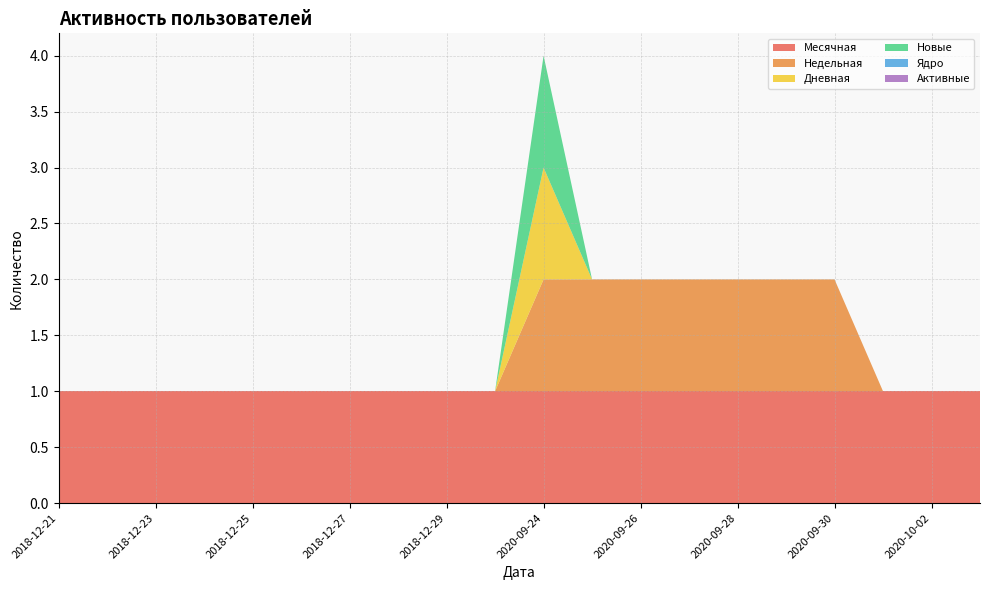

Reading left to right, transcribe all the data shown in this chart.

Месячная: 2018-12-21=1	2018-12-22=1	2018-12-23=1	2018-12-24=1	2018-12-25=1	2018-12-26=1	2018-12-27=1	2018-12-28=1	2018-12-29=1	2018-12-30=1	2020-09-24=1	2020-09-25=1	2020-09-26=1	2020-09-27=1	2020-09-28=1	2020-09-29=1	2020-09-30=1	2020-10-01=1	2020-10-02=1	2020-10-03=1
Недельная: 2018-12-21=0	2018-12-22=0	2018-12-23=0	2018-12-24=0	2018-12-25=0	2018-12-26=0	2018-12-27=0	2018-12-28=0	2018-12-29=0	2018-12-30=0	2020-09-24=1	2020-09-25=1	2020-09-26=1	2020-09-27=1	2020-09-28=1	2020-09-29=1	2020-09-30=1	2020-10-01=0	2020-10-02=0	2020-10-03=0
Дневная: 2018-12-21=0	2018-12-22=0	2018-12-23=0	2018-12-24=0	2018-12-25=0	2018-12-26=0	2018-12-27=0	2018-12-28=0	2018-12-29=0	2018-12-30=0	2020-09-24=1	2020-09-25=0	2020-09-26=0	2020-09-27=0	2020-09-28=0	2020-09-29=0	2020-09-30=0	2020-10-01=0	2020-10-02=0	2020-10-03=0
Новые: 2018-12-21=0	2018-12-22=0	2018-12-23=0	2018-12-24=0	2018-12-25=0	2018-12-26=0	2018-12-27=0	2018-12-28=0	2018-12-29=0	2018-12-30=0	2020-09-24=1	2020-09-25=0	2020-09-26=0	2020-09-27=0	2020-09-28=0	2020-09-29=0	2020-09-30=0	2020-10-01=0	2020-10-02=0	2020-10-03=0
Ядро: 2018-12-21=0	2018-12-22=0	2018-12-23=0	2018-12-24=0	2018-12-25=0	2018-12-26=0	2018-12-27=0	2018-12-28=0	2018-12-29=0	2018-12-30=0	2020-09-24=0	2020-09-25=0	2020-09-26=0	2020-09-27=0	2020-09-28=0	2020-09-29=0	2020-09-30=0	2020-10-01=0	2020-10-02=0	2020-10-03=0
Активные: 2018-12-21=0	2018-12-22=0	2018-12-23=0	2018-12-24=0	2018-12-25=0	2018-12-26=0	2018-12-27=0	2018-12-28=0	2018-12-29=0	2018-12-30=0	2020-09-24=0	2020-09-25=0	2020-09-26=0	2020-09-27=0	2020-09-28=0	2020-09-29=0	2020-09-30=0	2020-10-01=0	2020-10-02=0	2020-10-03=0